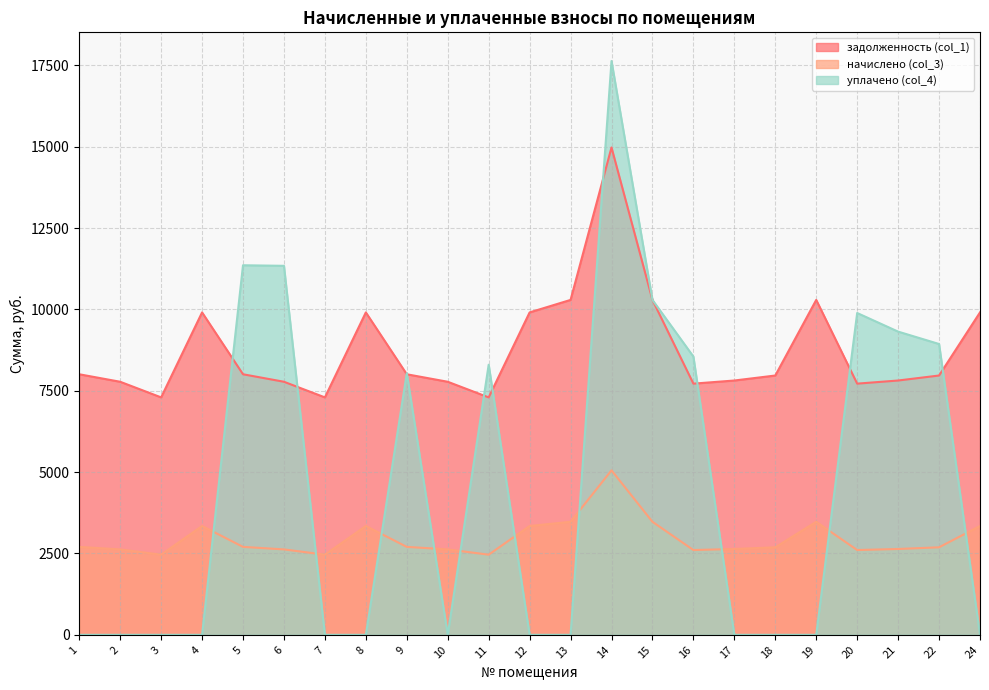

Rank the series at 21 from lowest to highest value.

начислено (col_3), задолженность (col_1), уплачено (col_4)